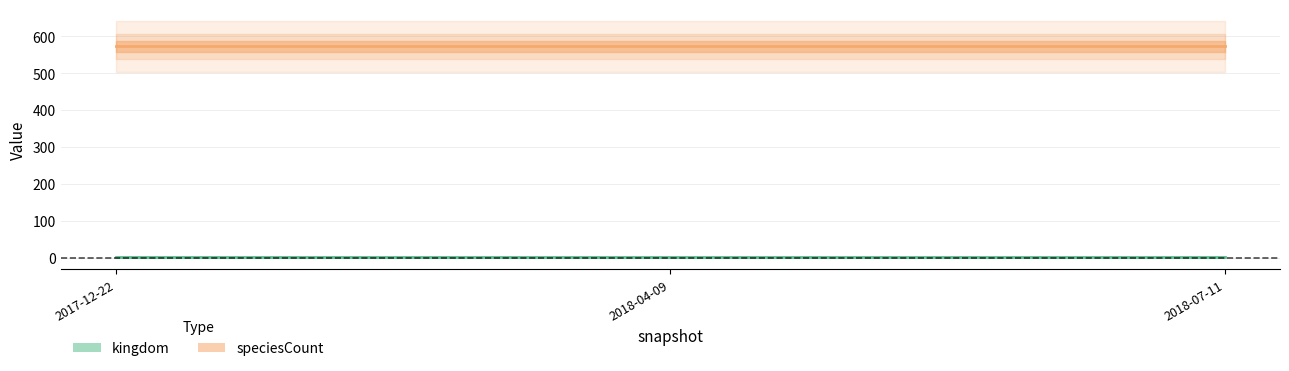

What position from the left is 2018-04-09?

2